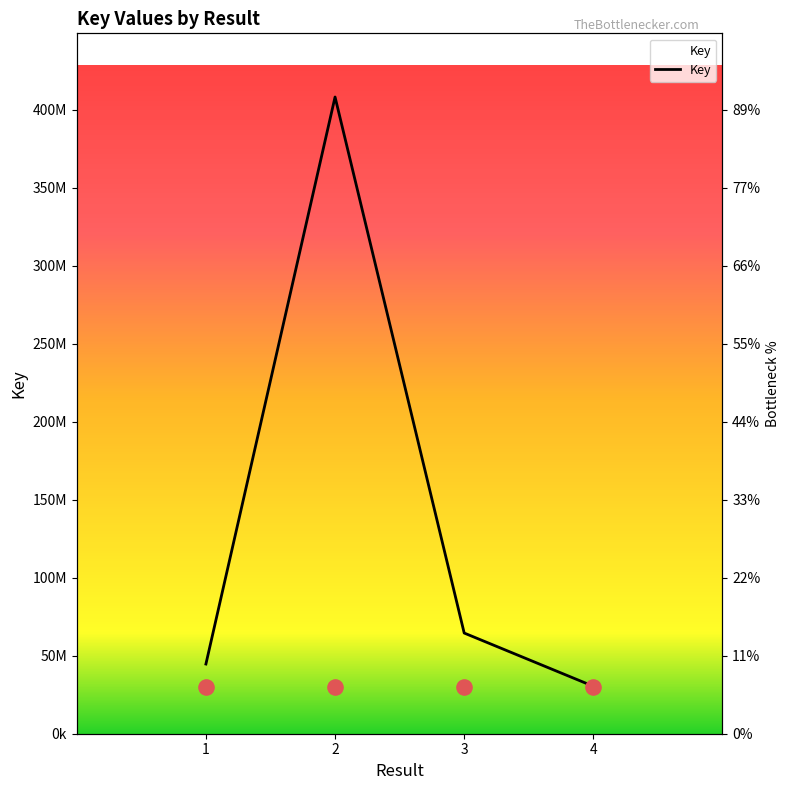

Which has a higher value, 4 or 3?

3